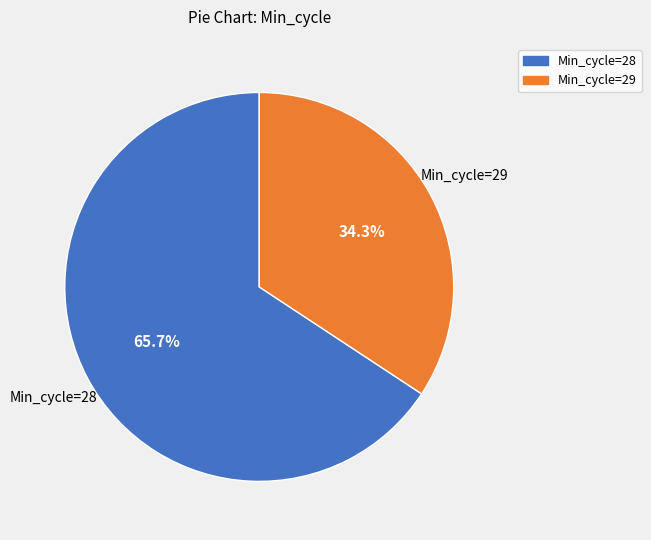

Is there any slice that represents more than half of the pie?

Yes